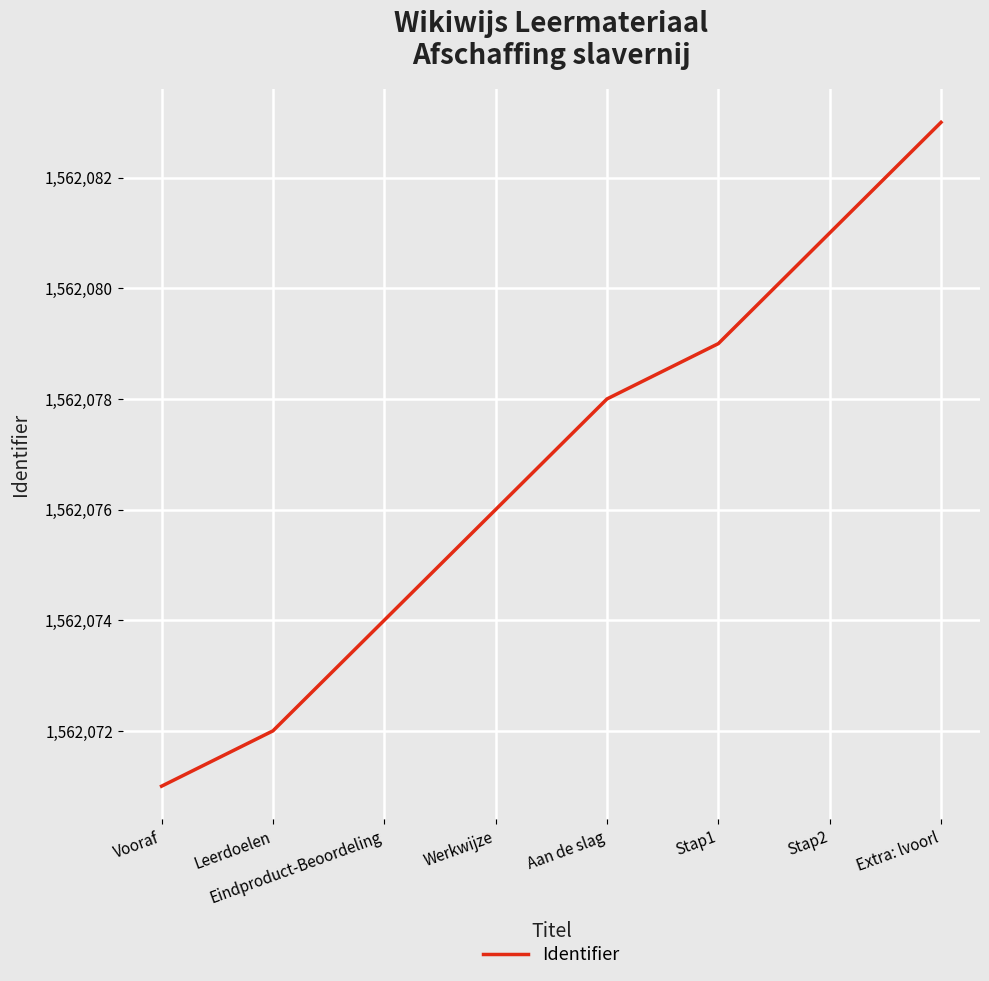

Approximately how many times larger is the value at Extra: lvoorl compared to Leerdoelen?

1.0